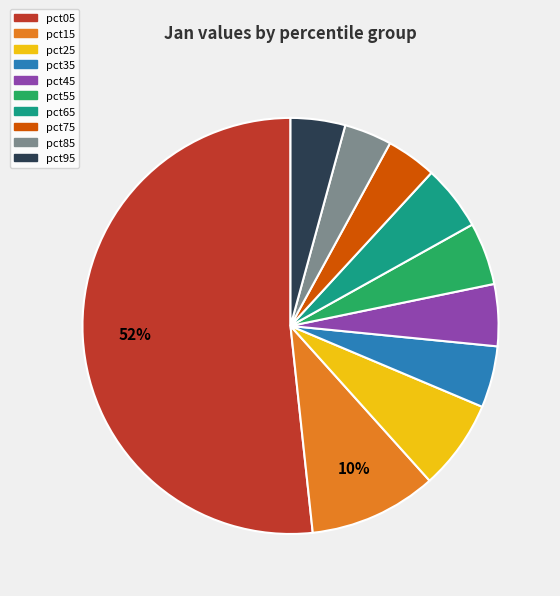

To the nearest percent, what is the difference between the largest and smallest slice percentages?

48%